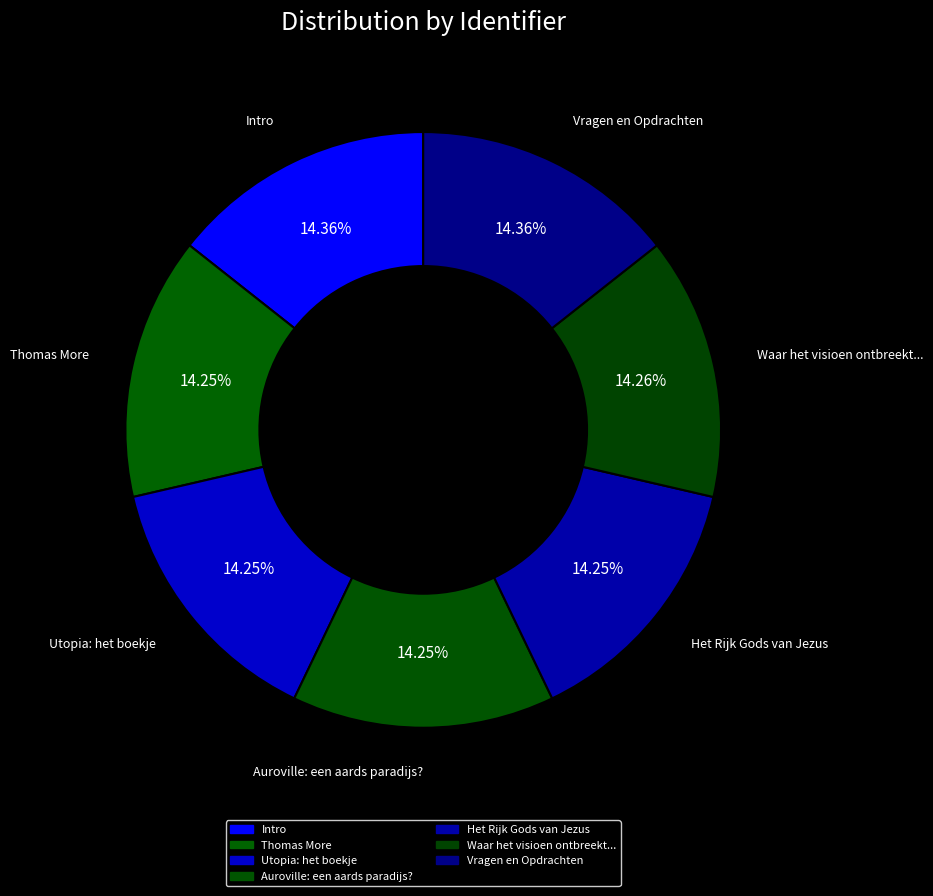

To the nearest percent, what is the average slice percentage?

14%